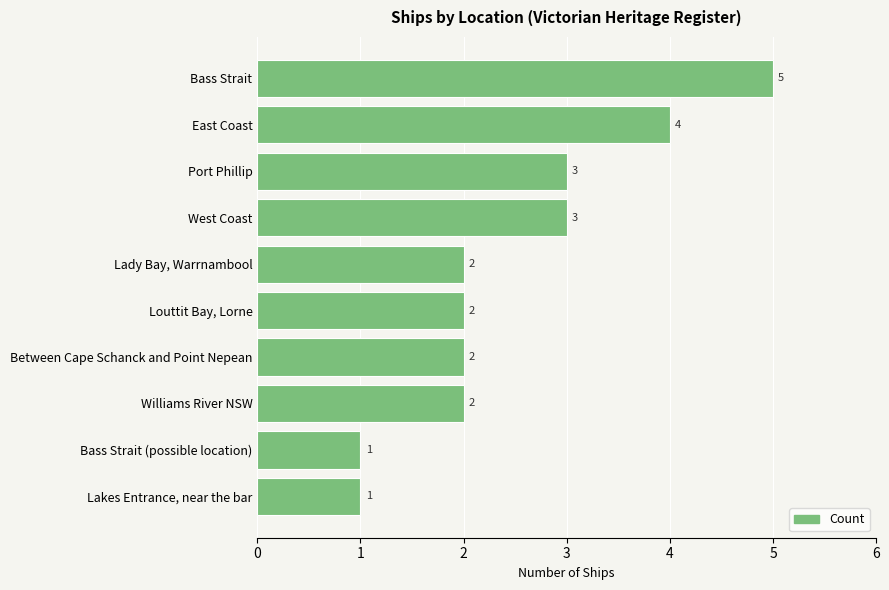

Approximately how many times larger is the value at Port Phillip compared to West Coast?

1.0